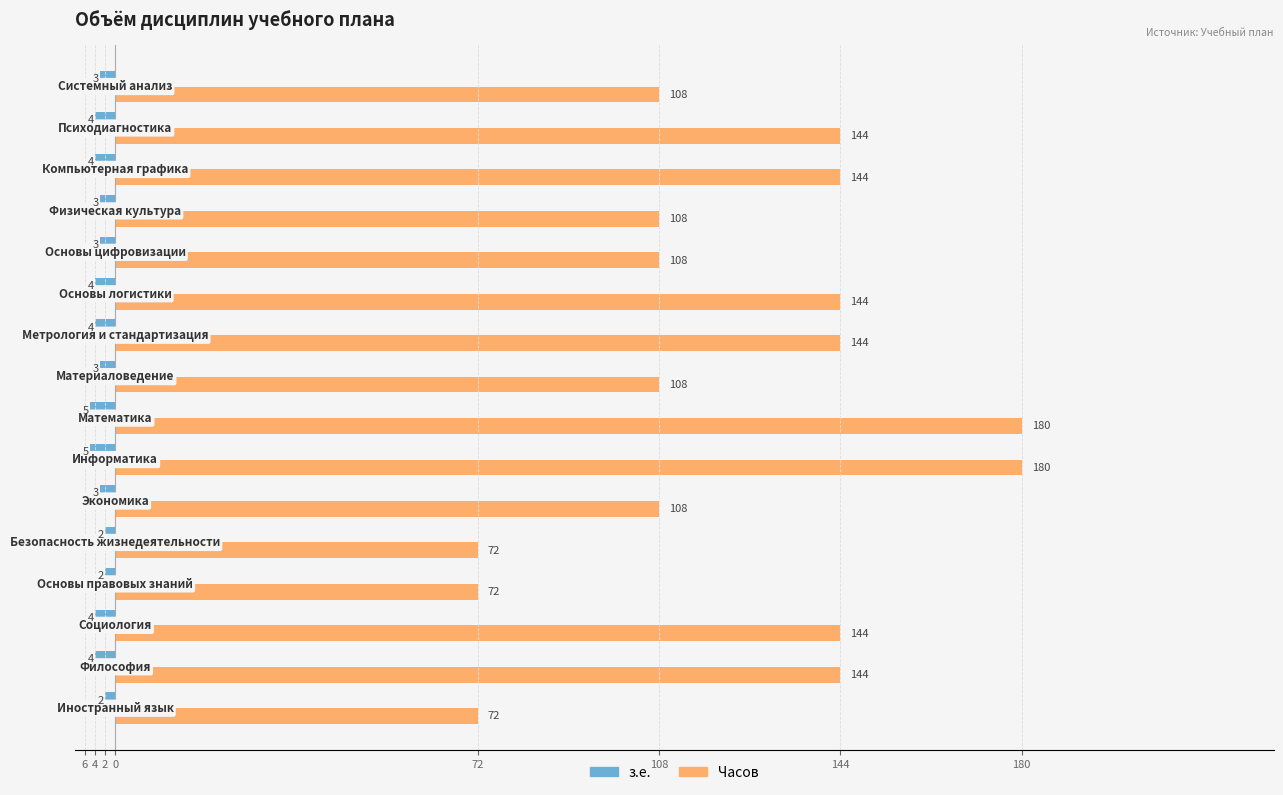

List the series in order of their overall mean, lowest first.

з.е., Часов